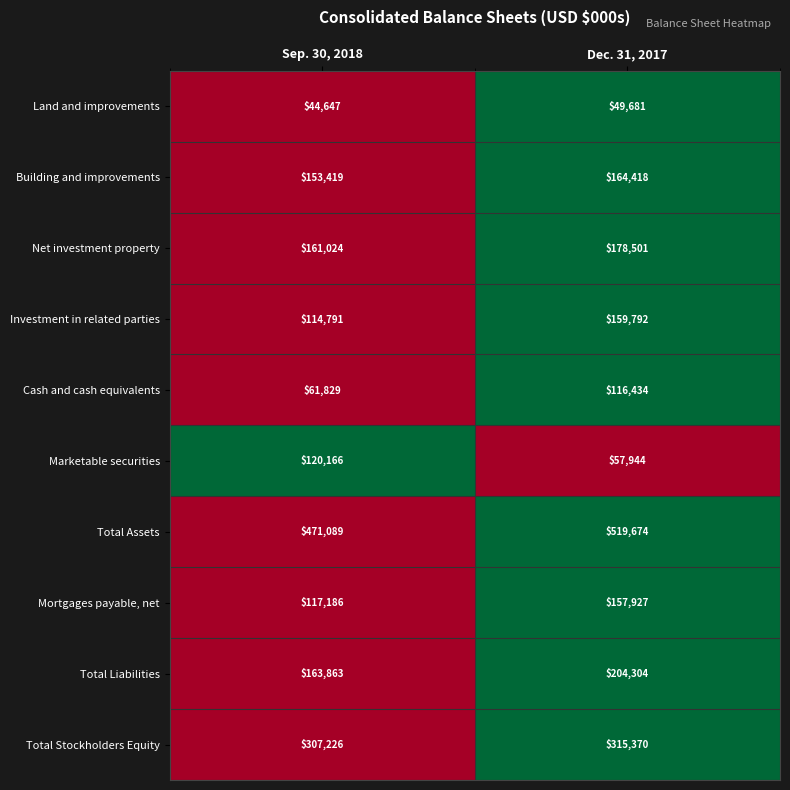

Reading left to right, what are all the values shown in this chart?

Land and improvements: Sep. 30, 2018=44647	Dec. 31, 2017=49681
Building and improvements: Sep. 30, 2018=153419	Dec. 31, 2017=164418
Net investment property: Sep. 30, 2018=161024	Dec. 31, 2017=178501
Investment in related parties: Sep. 30, 2018=114791	Dec. 31, 2017=159792
Cash and cash equivalents: Sep. 30, 2018=61829	Dec. 31, 2017=116434
Marketable securities: Sep. 30, 2018=120166	Dec. 31, 2017=57944
Total Assets: Sep. 30, 2018=471089	Dec. 31, 2017=519674
Mortgages payable, net: Sep. 30, 2018=117186	Dec. 31, 2017=157927
Total Liabilities: Sep. 30, 2018=163863	Dec. 31, 2017=204304
Total Stockholders Equity: Sep. 30, 2018=307226	Dec. 31, 2017=315370